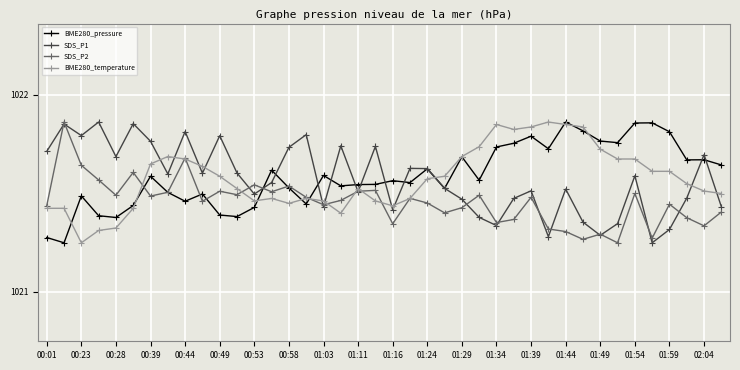

True or false: BME280_temperature has more than 0 points higher than both neighbors.

True